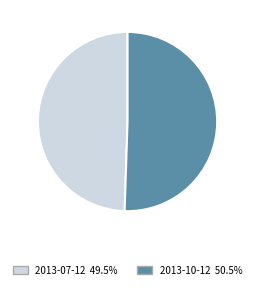

What is the ratio of the value at 2013-10-12 to the value at 2013-07-12?

1.0